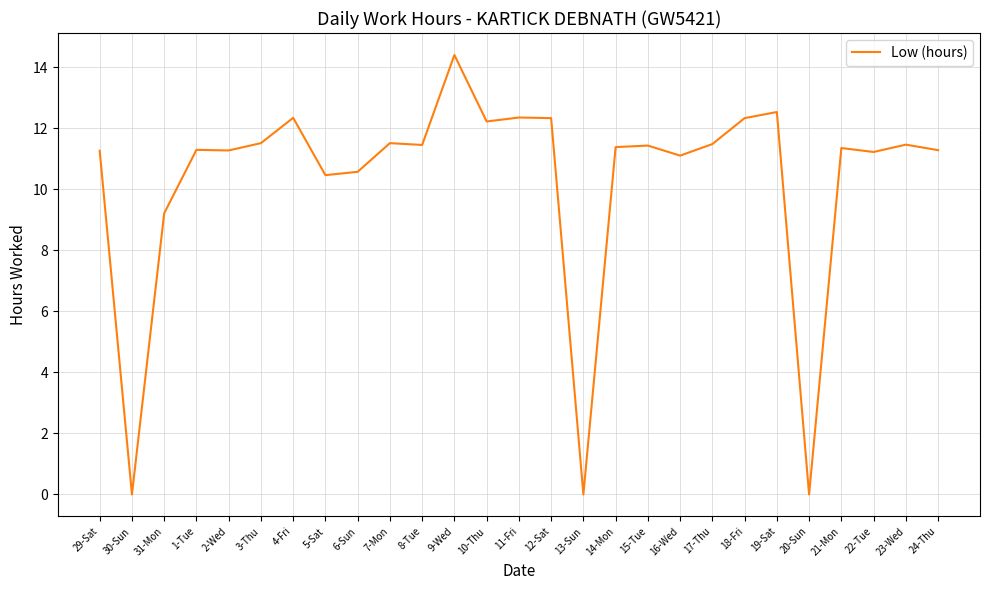

Is it true that the value at 9-Wed is 18.8?

False